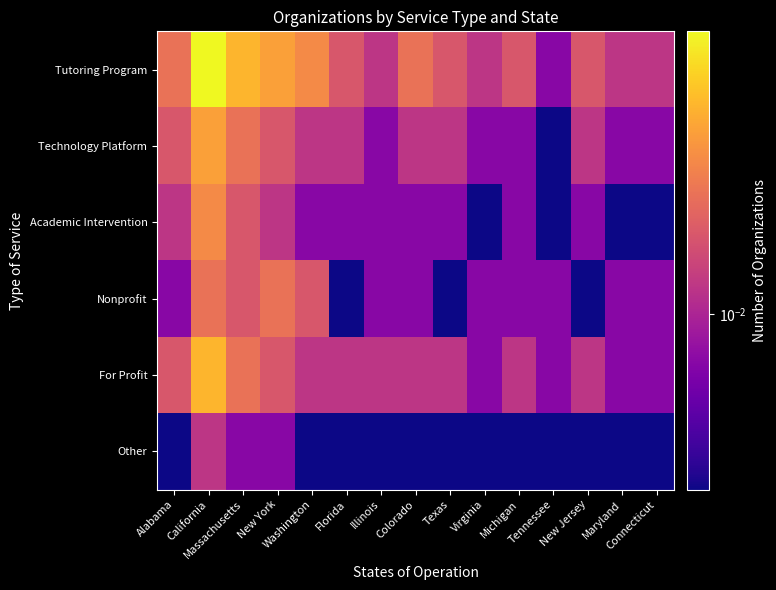

Which series has the largest range (max minus min)?

Tutoring Program